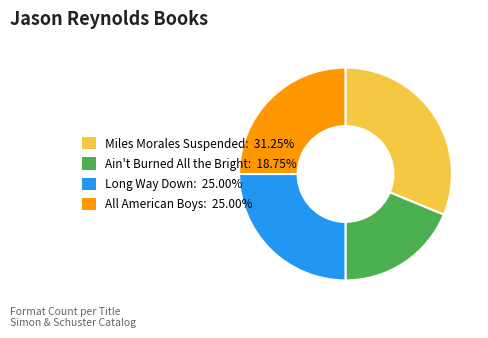

What is the largest slice in the pie chart?

Miles Morales Suspended